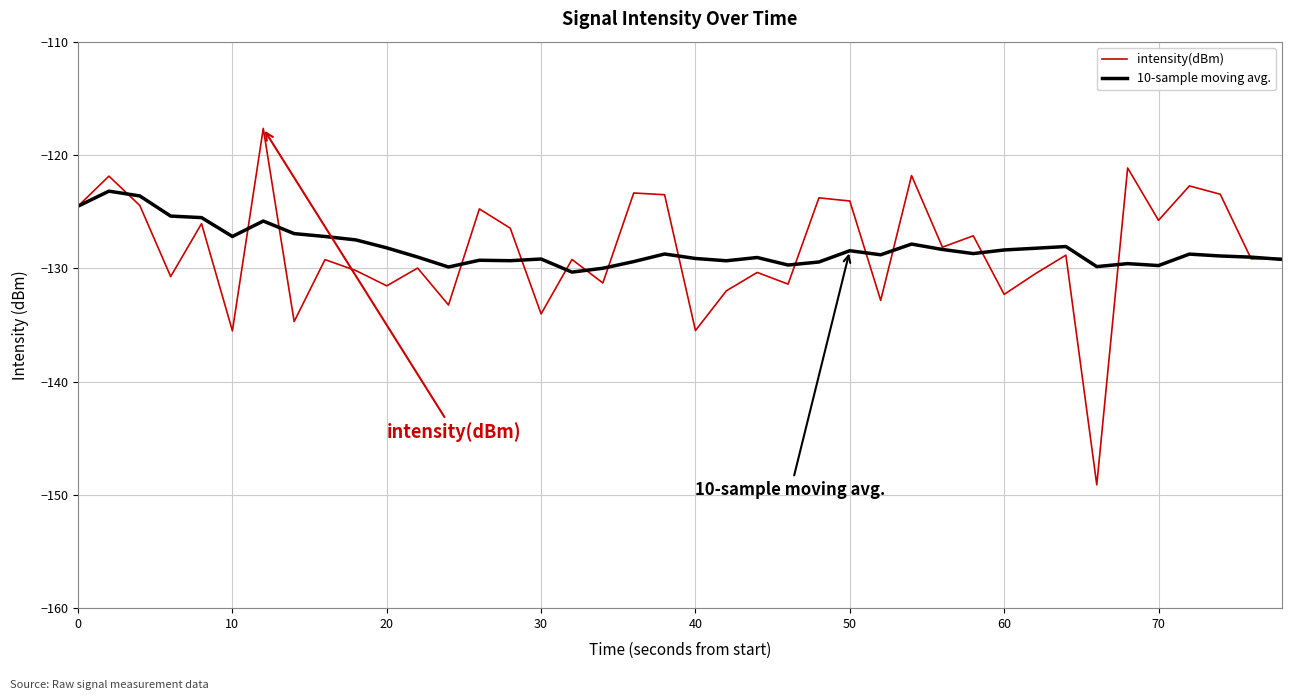

Which series has the widest spread of values?

intensity(dBm)